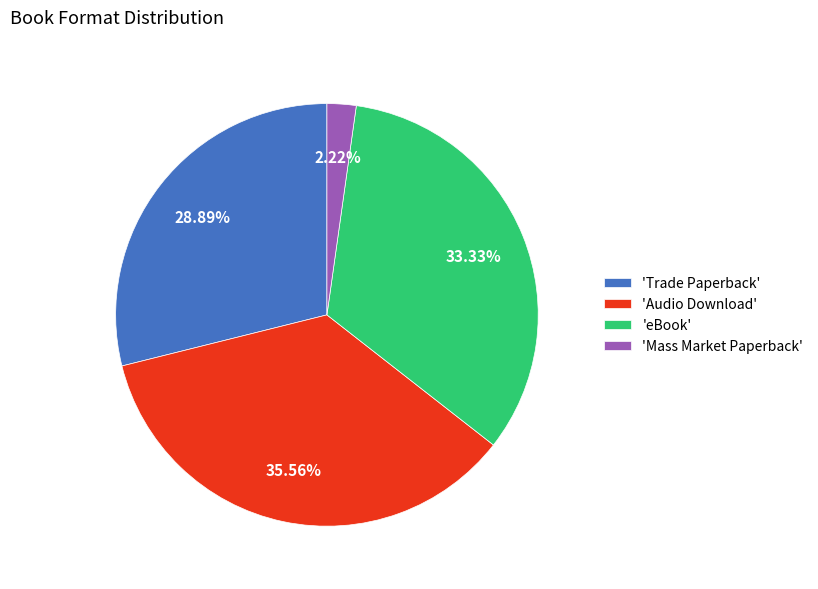

What is the largest slice in the pie chart?

'Audio Download'